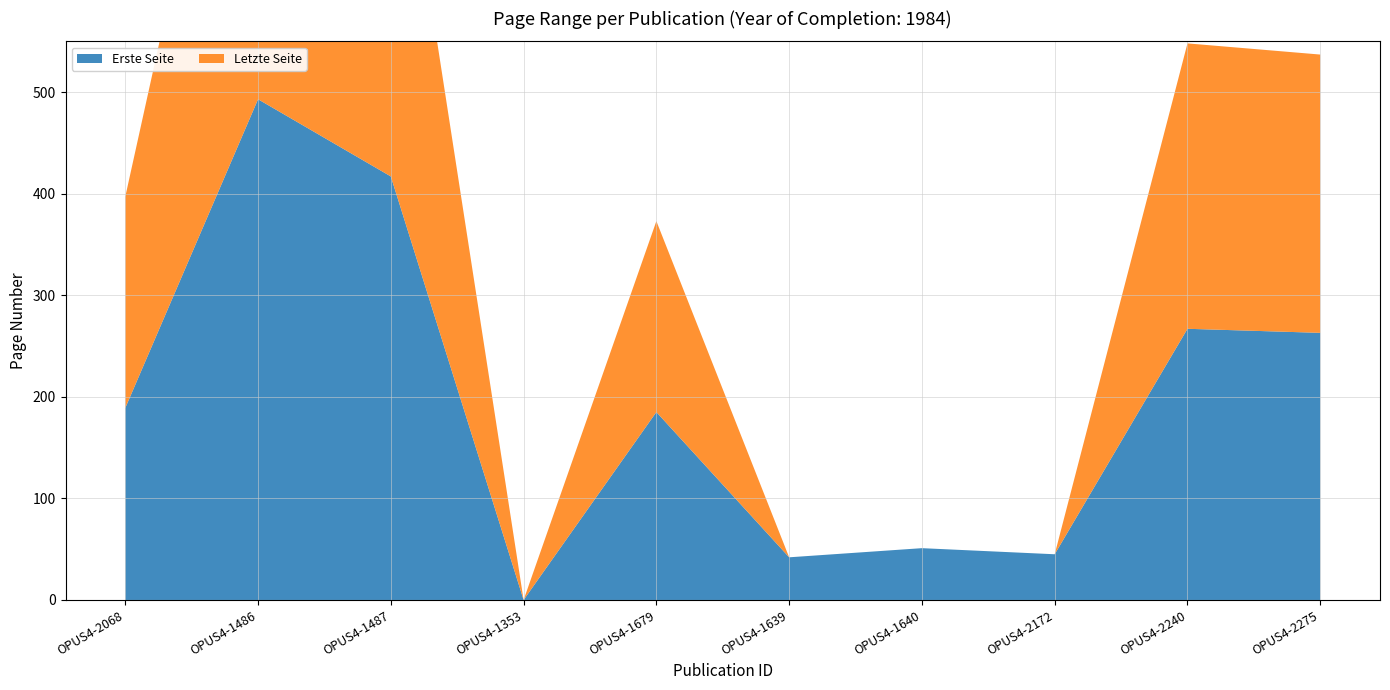

Reading right to left, what are all the values shown in this chart?

Erste Seite: OPUS4-2275=263	OPUS4-2240=267	OPUS4-2172=45	OPUS4-1640=51	OPUS4-1639=42	OPUS4-1679=185	OPUS4-1353=0	OPUS4-1487=417	OPUS4-1486=493	OPUS4-2068=189
Letzte Seite: OPUS4-2275=274	OPUS4-2240=281	OPUS4-2172=0	OPUS4-1640=0	OPUS4-1639=0	OPUS4-1679=188	OPUS4-1353=0	OPUS4-1487=427	OPUS4-1486=496	OPUS4-2068=208